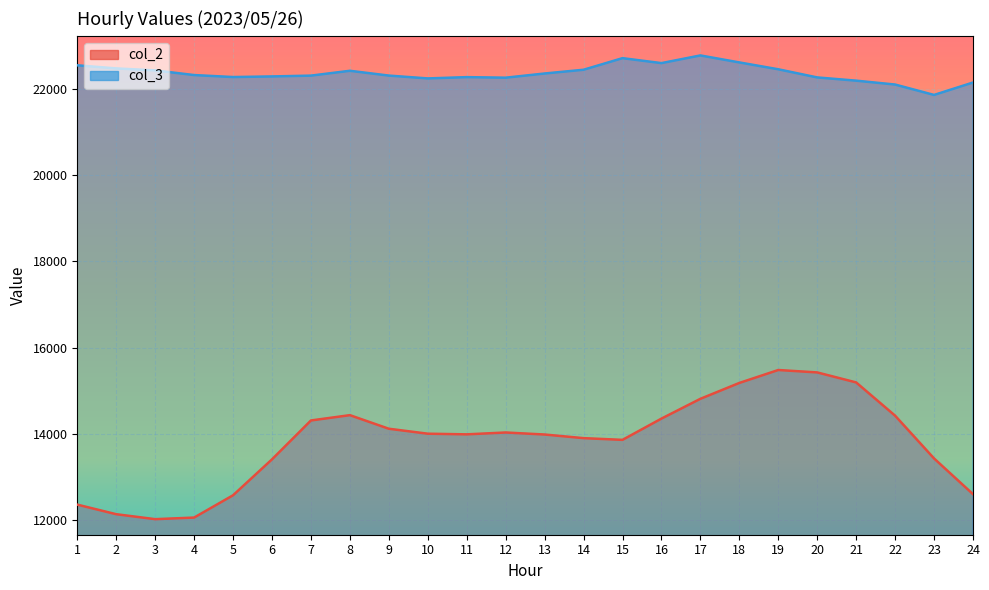

Which series has the largest total across all categories?

col_3 line